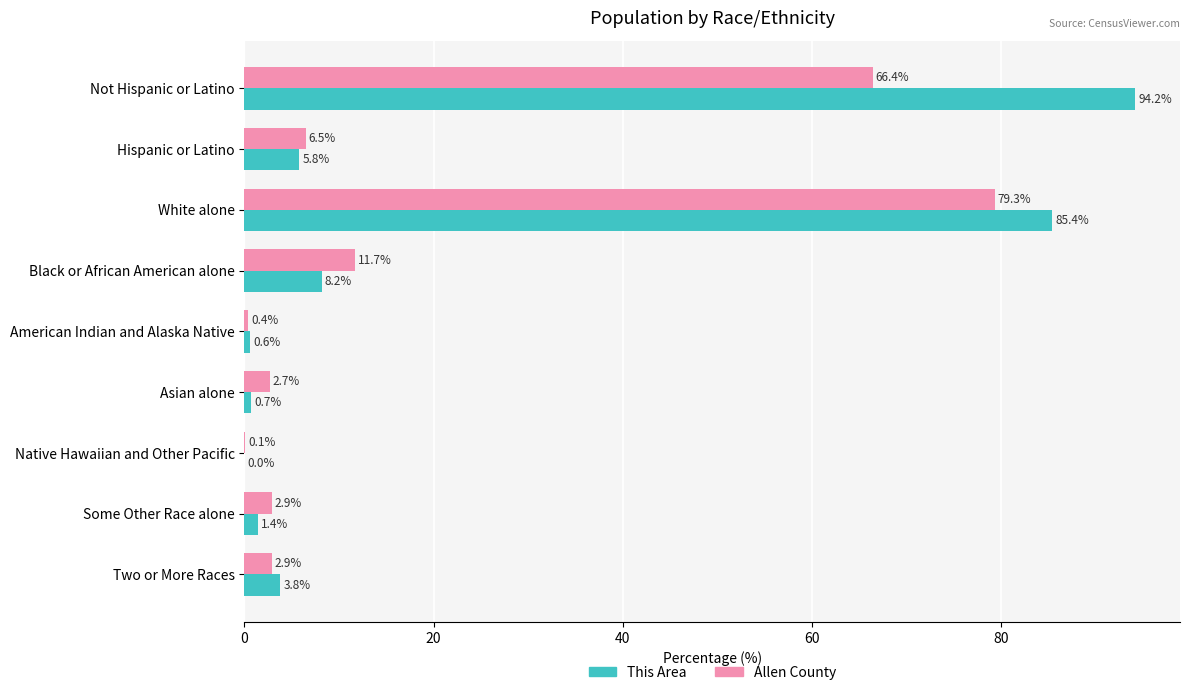

At which label does Allen County reach its peak?

White alone